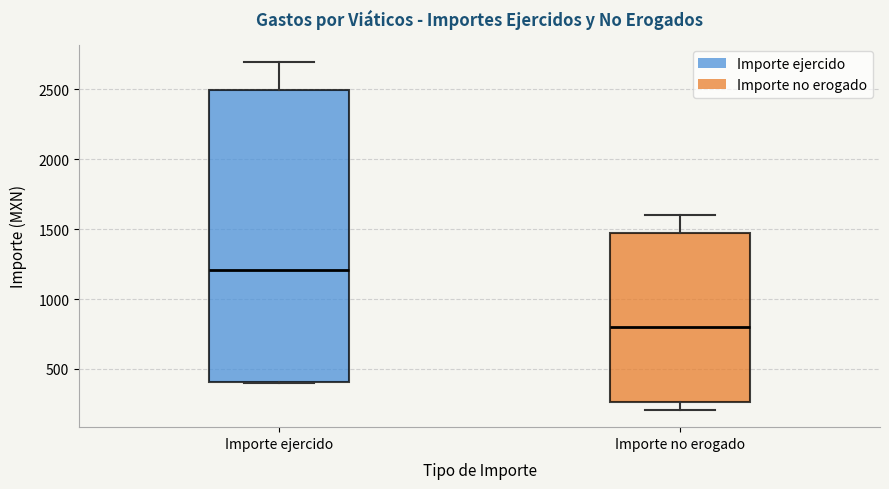

Reading left to right, read every box against the y-axis: the position of its median line, the range the box covers, and the ends of its whiskers. The values are not printed on the chart, so give them approximately, as read against the axis.

Importe ejercido: median 1200, box 400 to 2500, whiskers 400 to 2700
Importe no erogado: median 800, box 250 to 1450, whiskers 200 to 1600